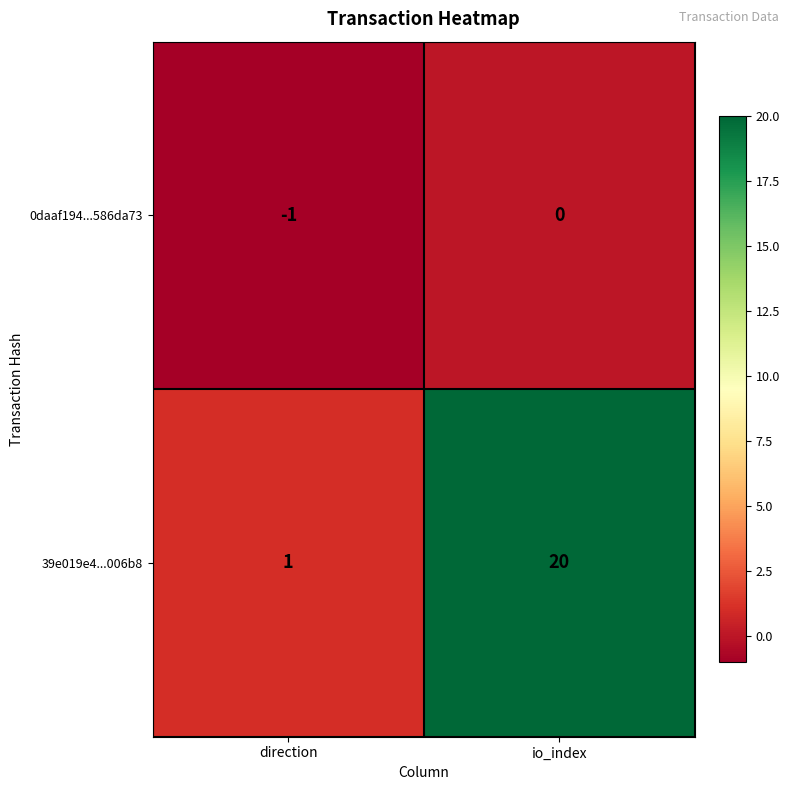

Count the number of data series in this chart.

2